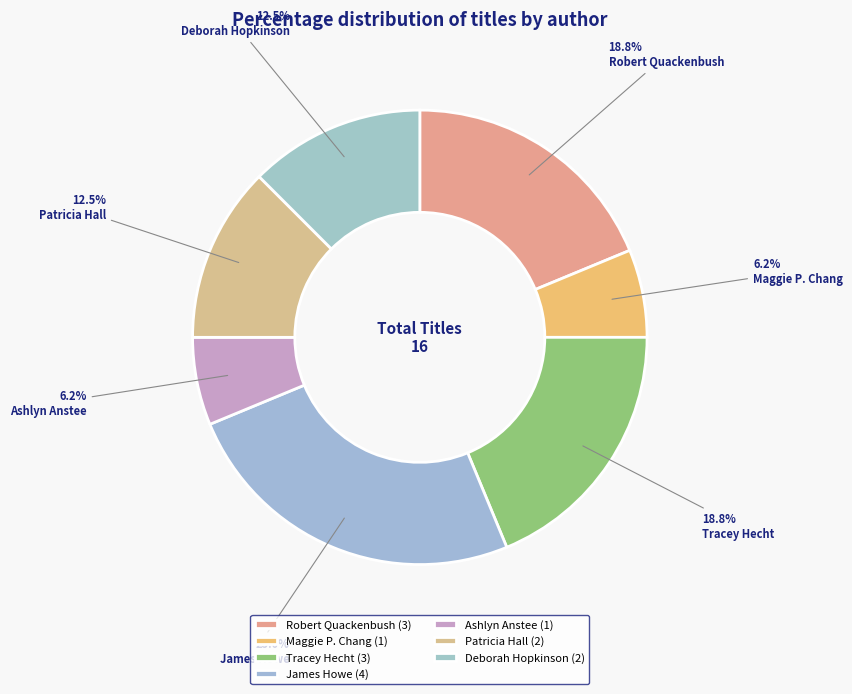

Is there a majority slice in this chart?

No